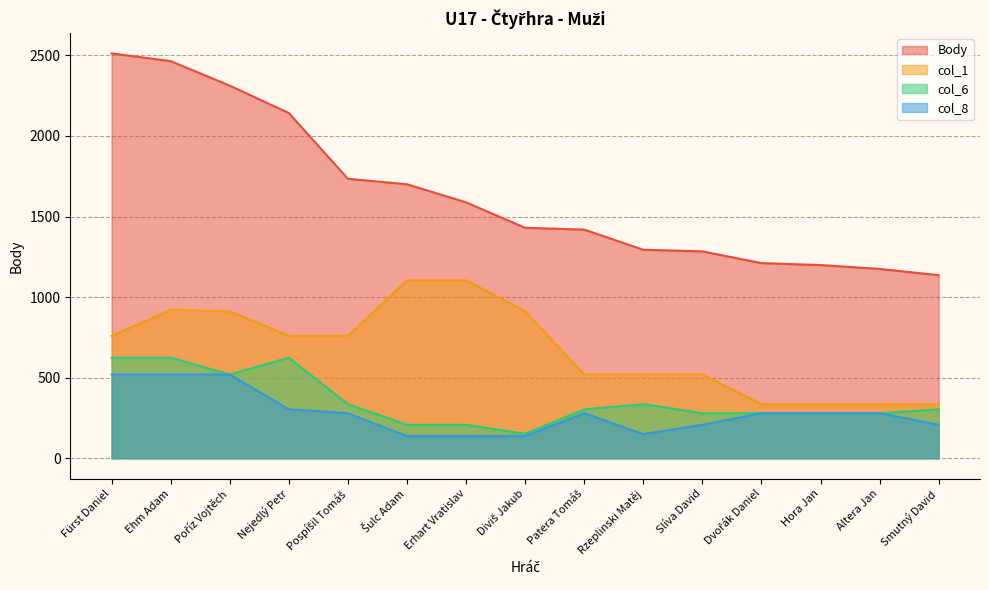

Is it true that col_1 equals 628 at Šulc Adam?

False